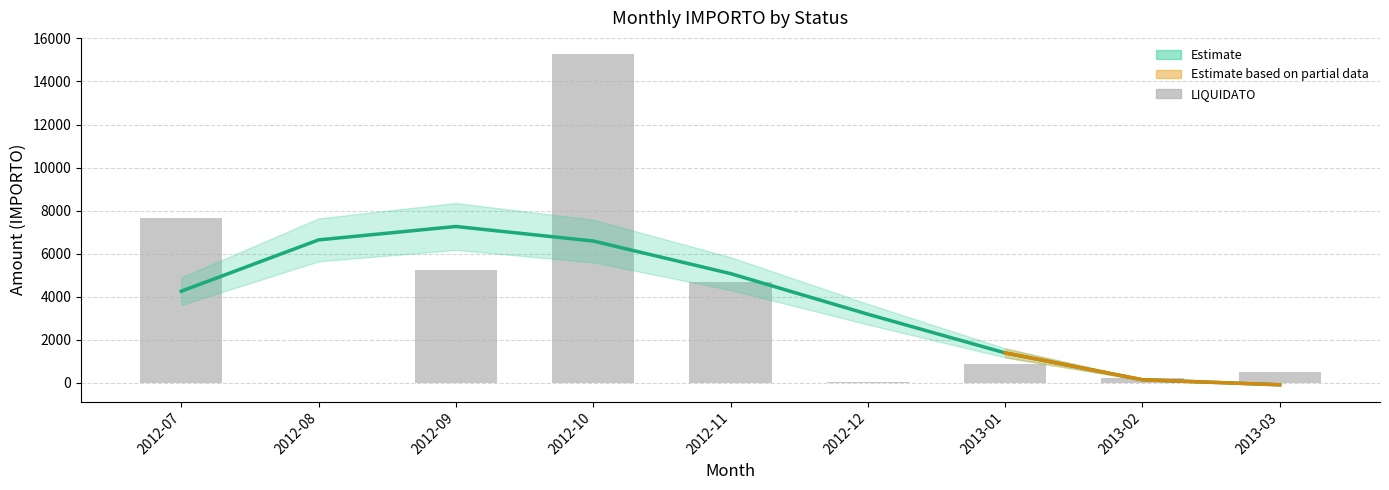

Which series has the largest total across all categories?

LIQUIDATO